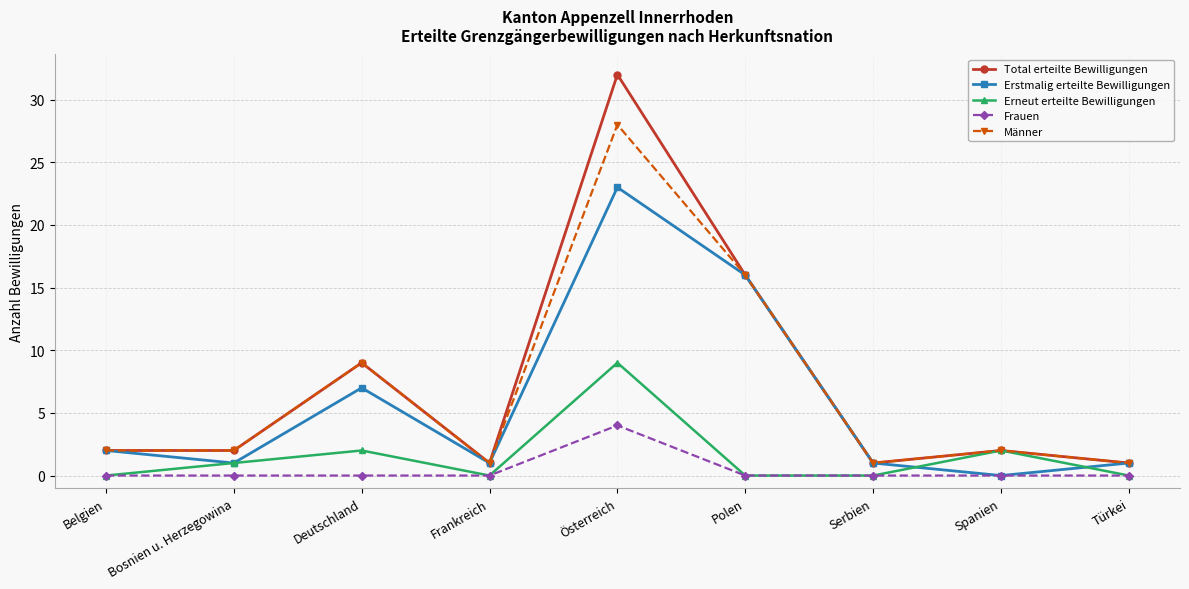

Does the chart display data point markers on the line(s)?

Yes